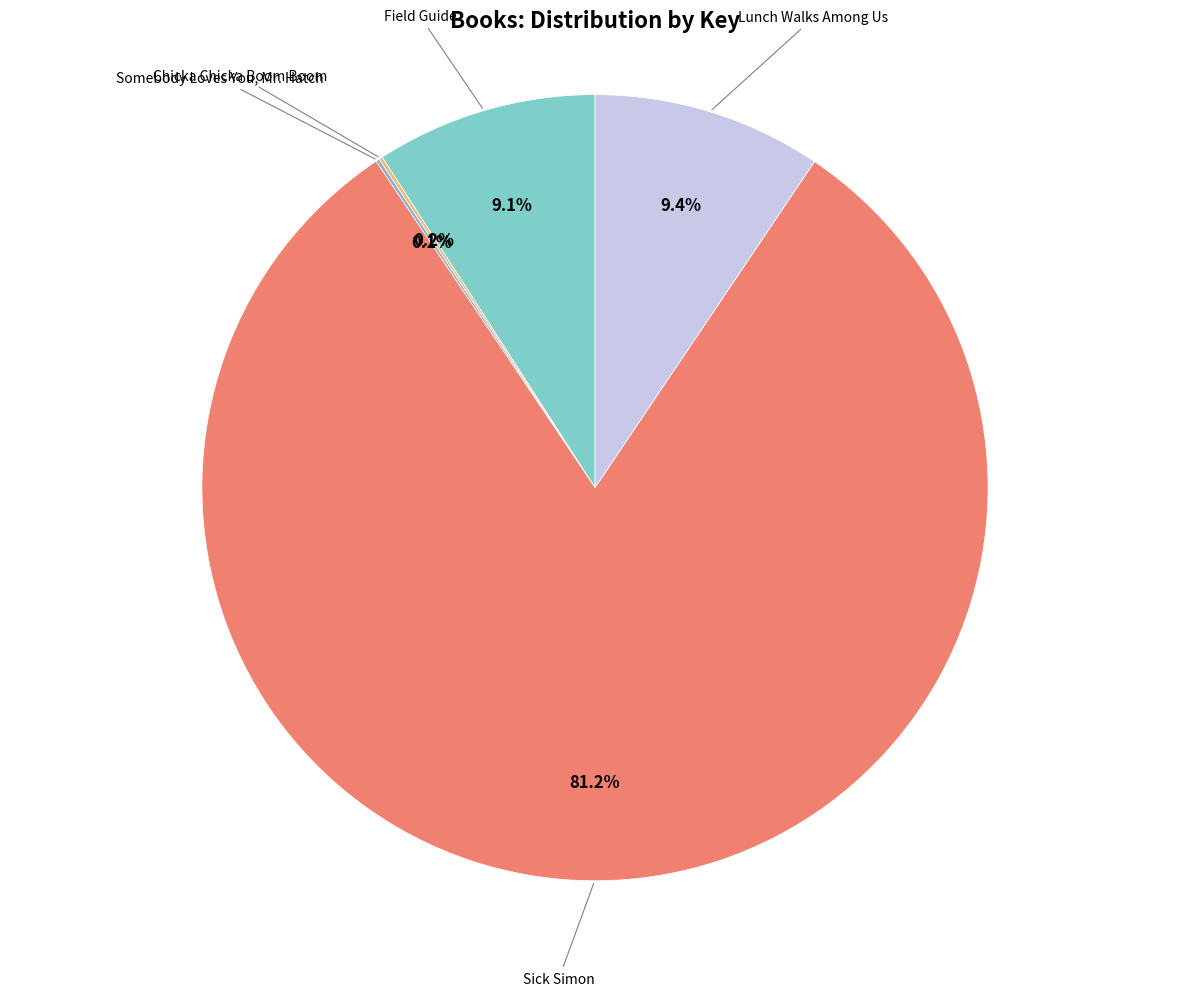

What is the ratio of the value at Sick Simon to the value at Field Guide?

8.9